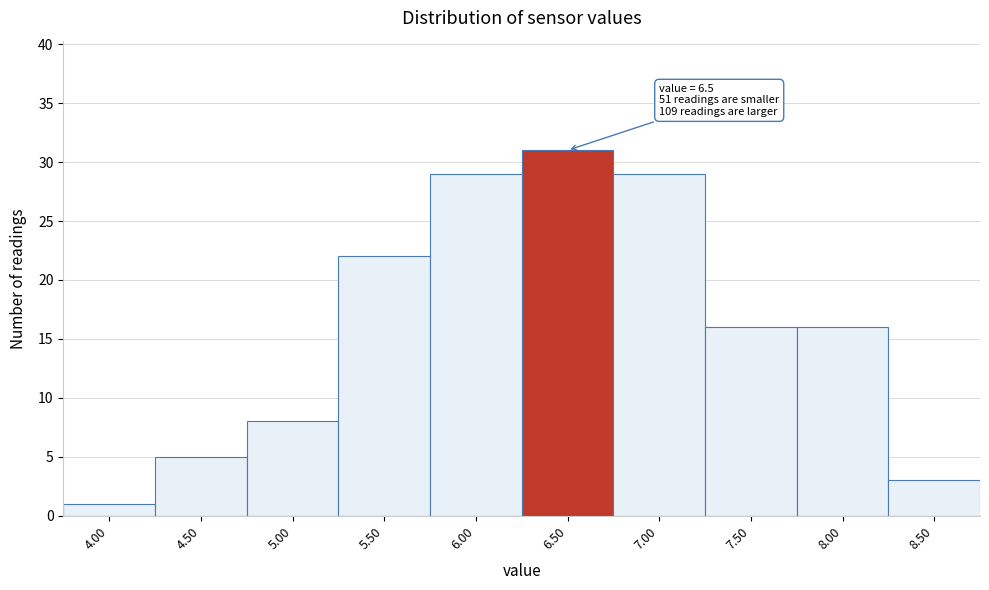

Reading left to right, what are all the values shown in this chart?

4.00=1	4.50=5	5.00=8	5.50=22	6.00=29	6.50=31	7.00=29	7.50=16	8.00=16	8.50=3